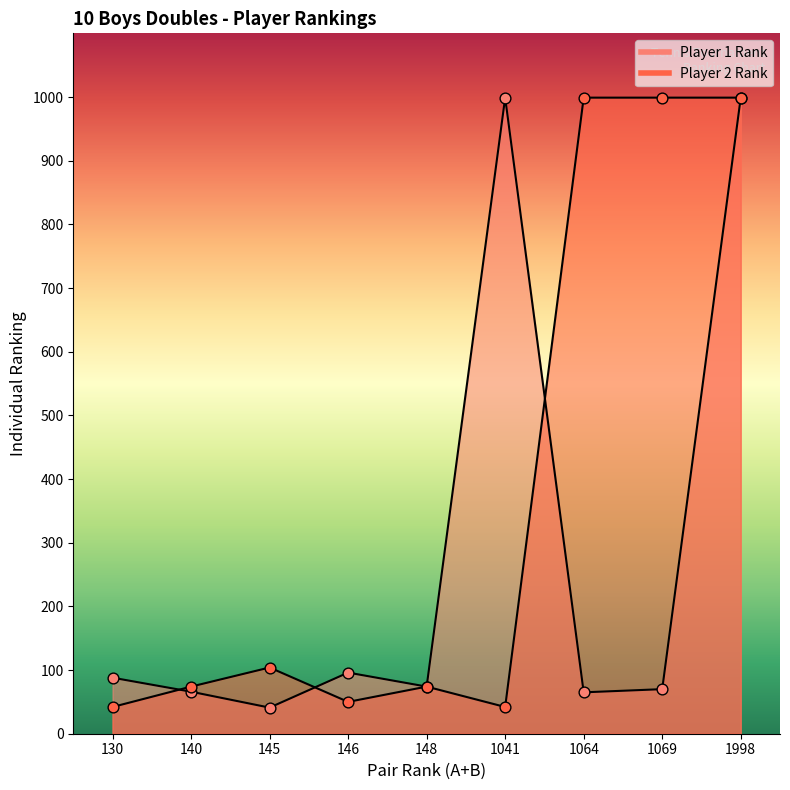

What is the total value across all series at 1069?

1069